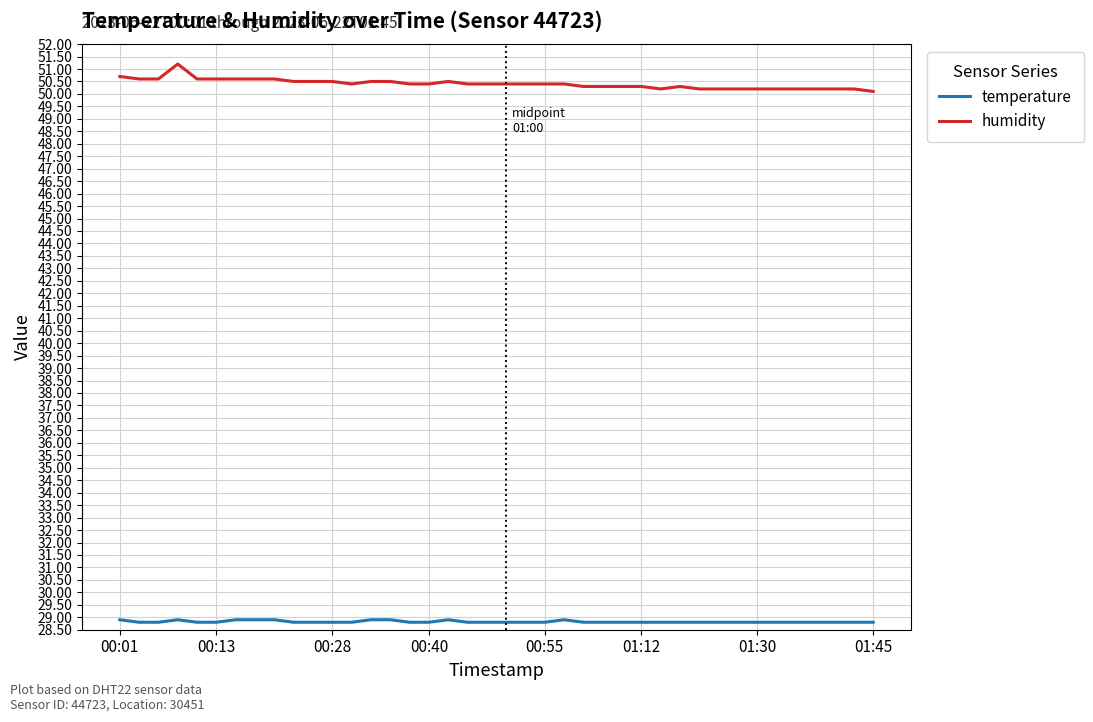

Which series has the largest range (max minus min)?

humidity